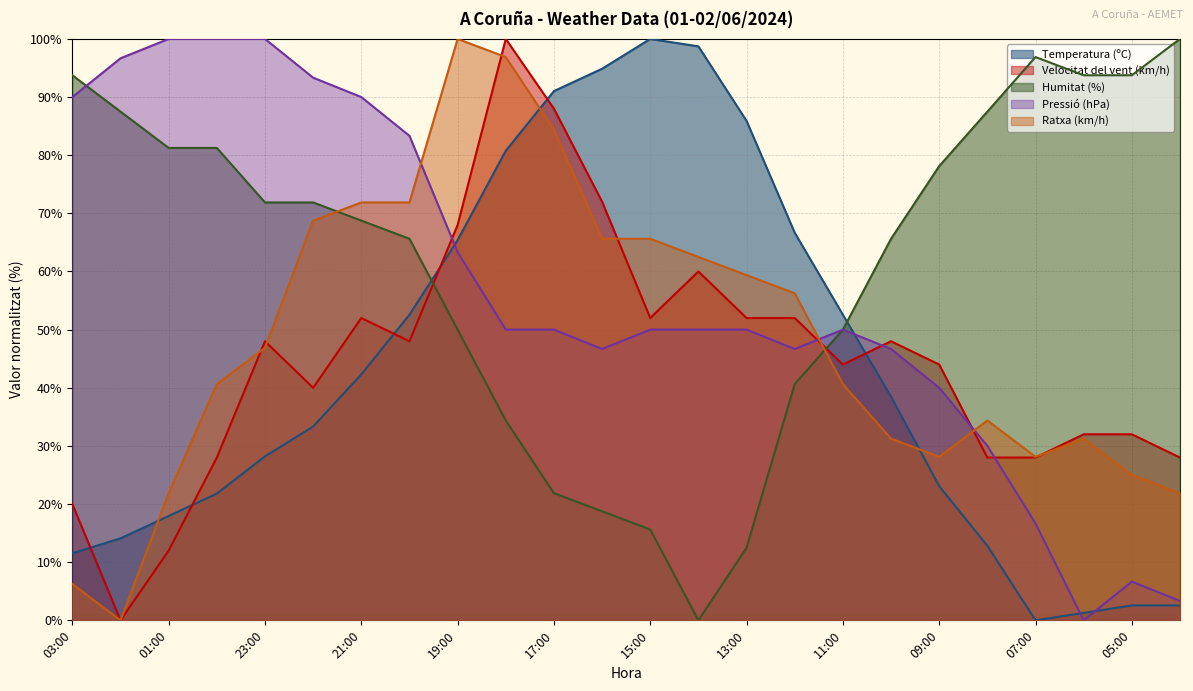

The Humitat (%) series shows 140.9 at 03:00. True or false?

False